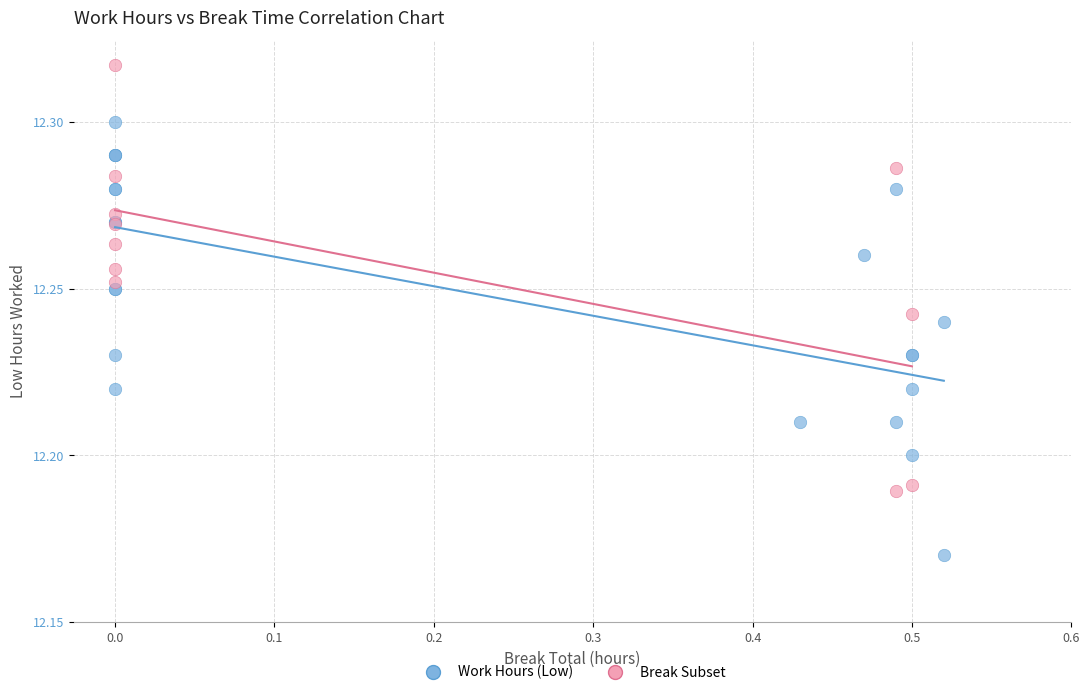

Which series reaches the maximum Y coordinate?

Break Subset